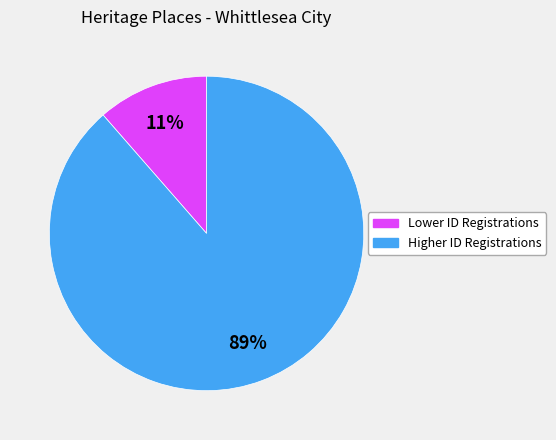

Does any single category account for the majority?

Yes